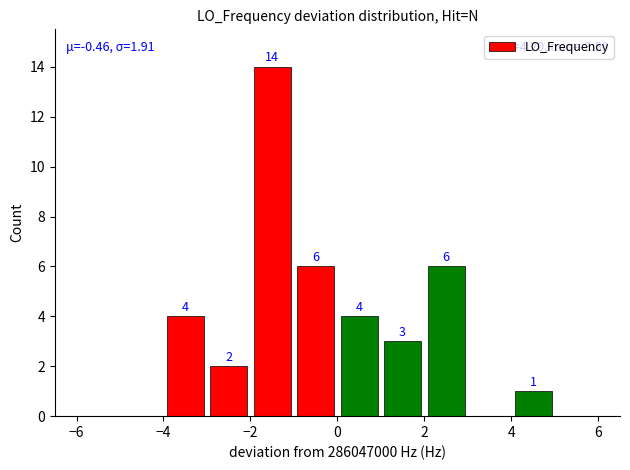

Are the bars horizontal?

No